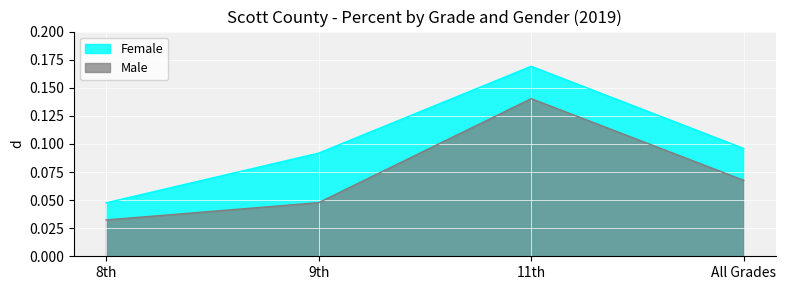

Which series changed the most between 9th and 11th?

Male